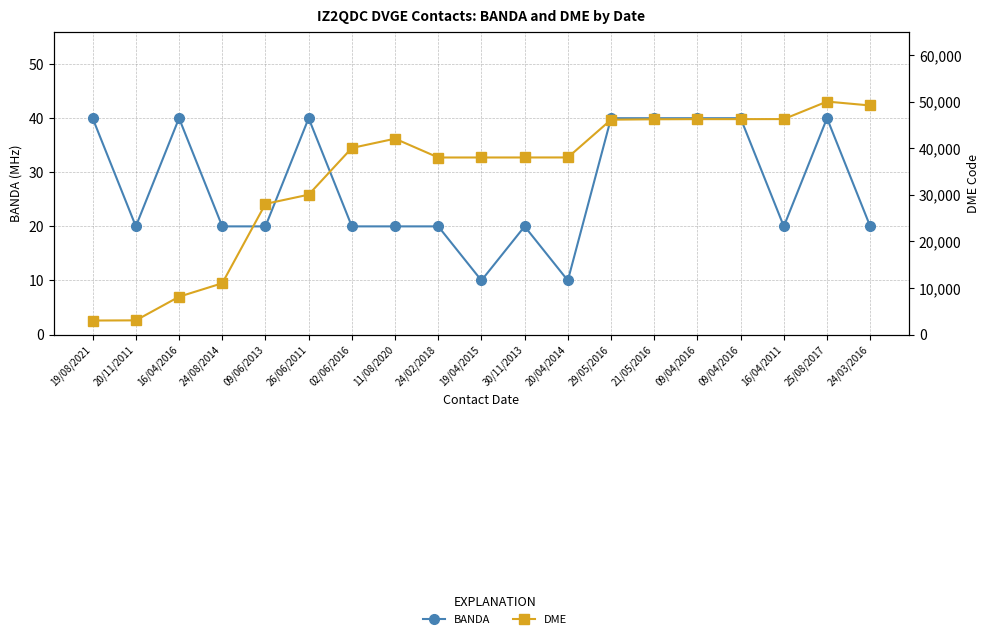

What is the difference between the maximum and minimum values in the BANDA series?

30